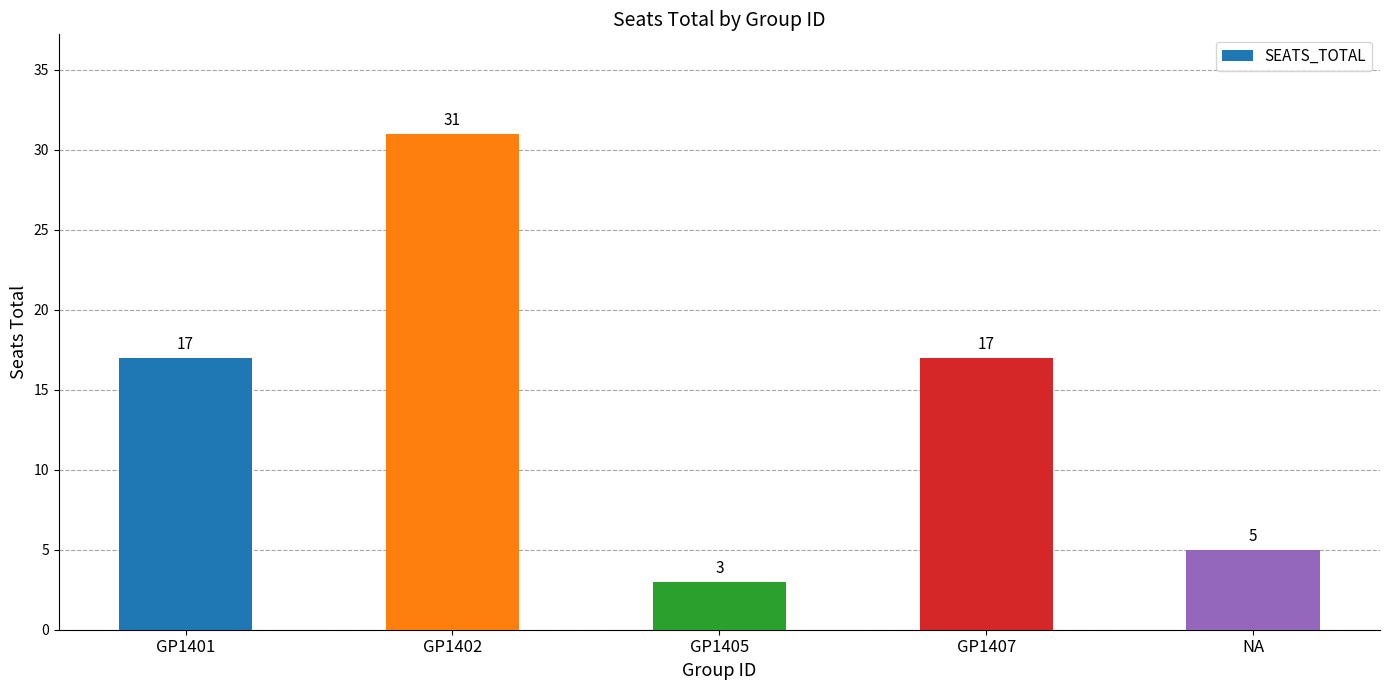

What is the ratio of the value at GP1402 to the value at GP1405?

10.3